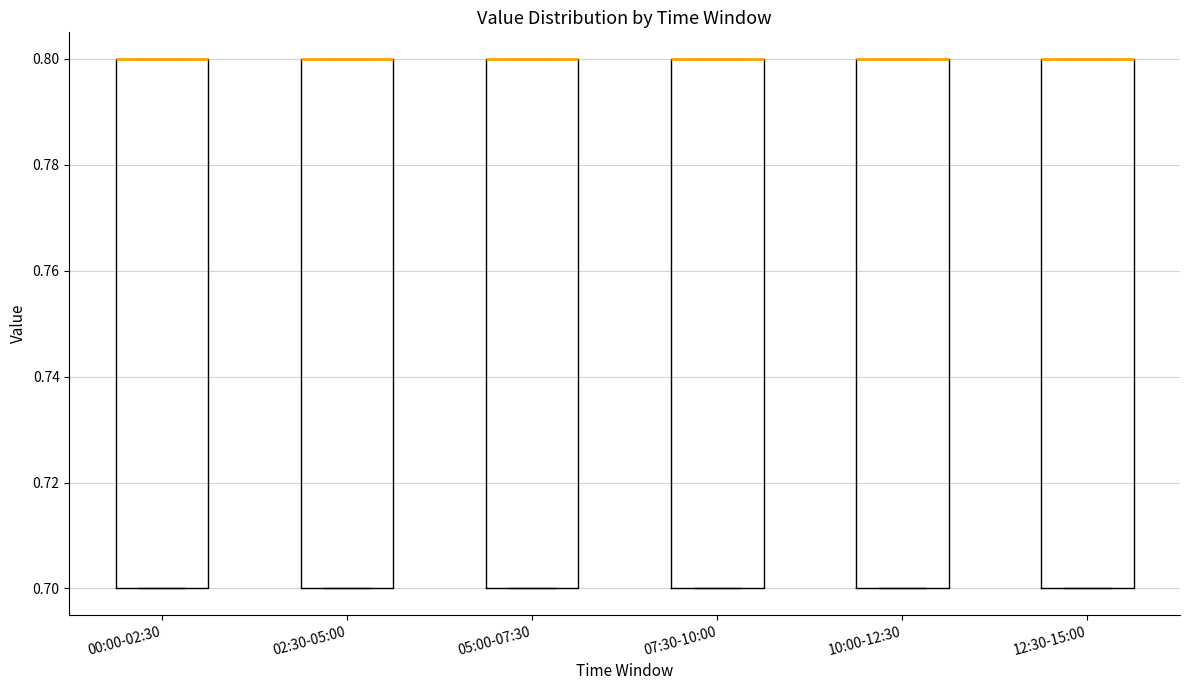

Reading left to right, read every box against the y-axis: the position of its median line, the range the box covers, and the ends of its whiskers. The values are not printed on the chart, so give them approximately, as read against the axis.

00:00-02:30: median 0.8 (drawn on the box's upper edge), box 0.7 to 0.8, whiskers 0.7 to 0.8
02:30-05:00: median 0.8 (drawn on the box's upper edge), box 0.7 to 0.8, whiskers 0.7 to 0.8
05:00-07:30: median 0.8 (drawn on the box's upper edge), box 0.7 to 0.8, whiskers 0.7 to 0.8
07:30-10:00: median 0.8 (drawn on the box's upper edge), box 0.7 to 0.8, whiskers 0.7 to 0.8
10:00-12:30: median 0.8 (drawn on the box's upper edge), box 0.7 to 0.8, whiskers 0.7 to 0.8
12:30-15:00: median 0.8 (drawn on the box's upper edge), box 0.7 to 0.8, whiskers 0.7 to 0.8